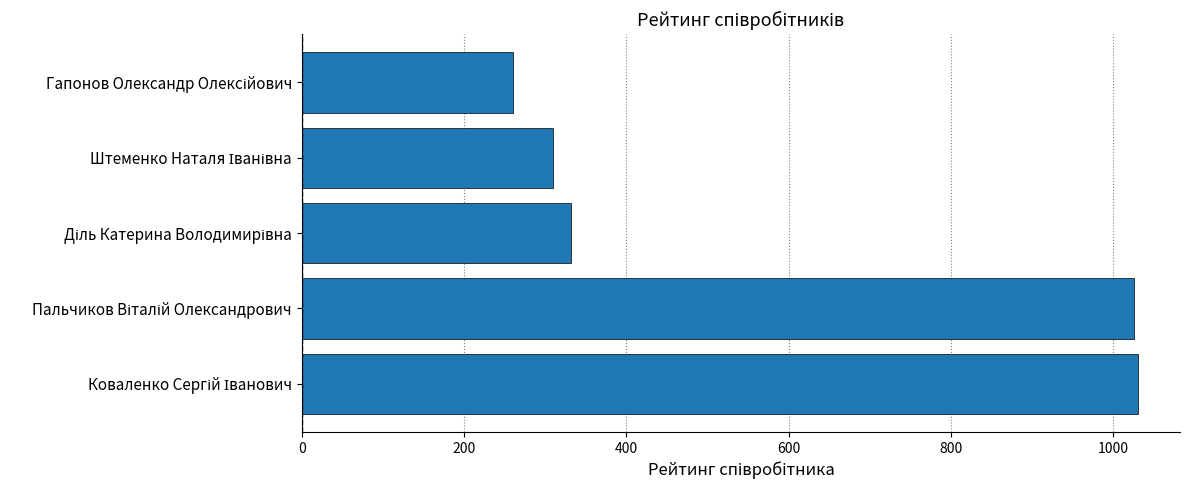

What is the smallest value displayed?

260